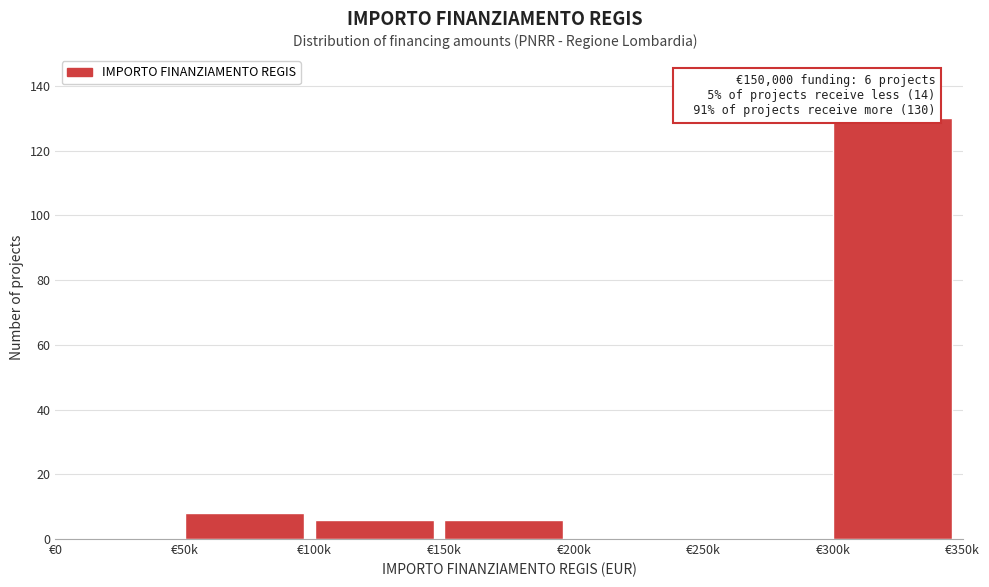

Reading left to right, list all the values displayed in this chart.

€0=0	€50k=8	€100k=6	€150k=6	€200k=0	€250k=0	€300k=130